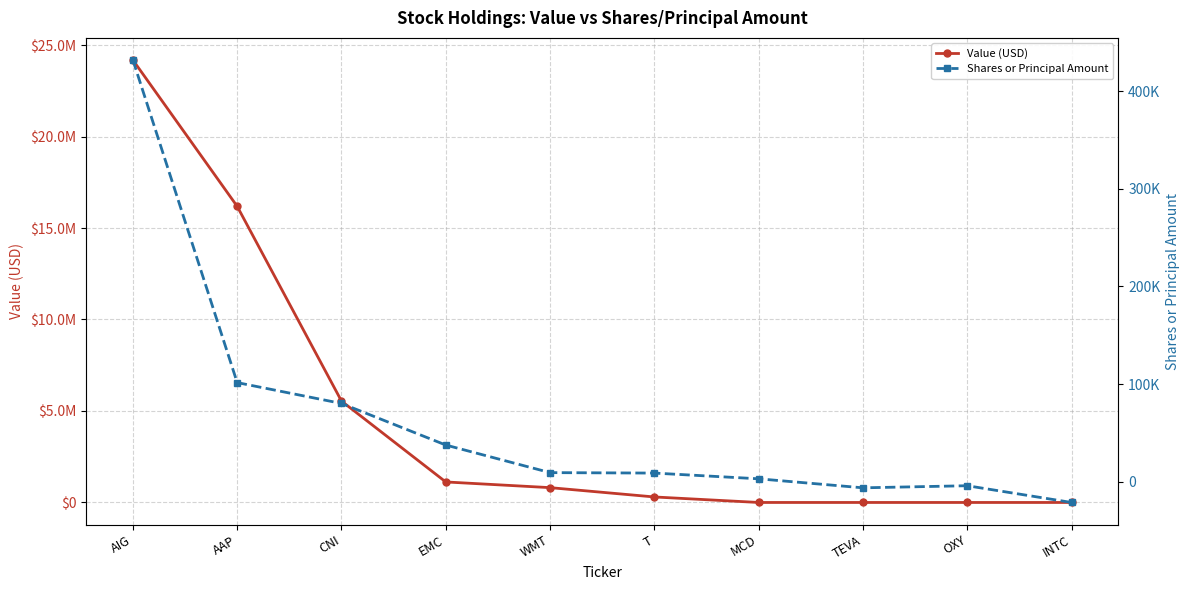

Reading left to right, extract all data points from this chart.

Value (USD): 24181000	16184000	5542000	1121000	810000	301000	0	0	0	0
Shares or Principal Amount: 431739	101573	80222	37667	9422	8961	3102	-6128	-3986	-21117